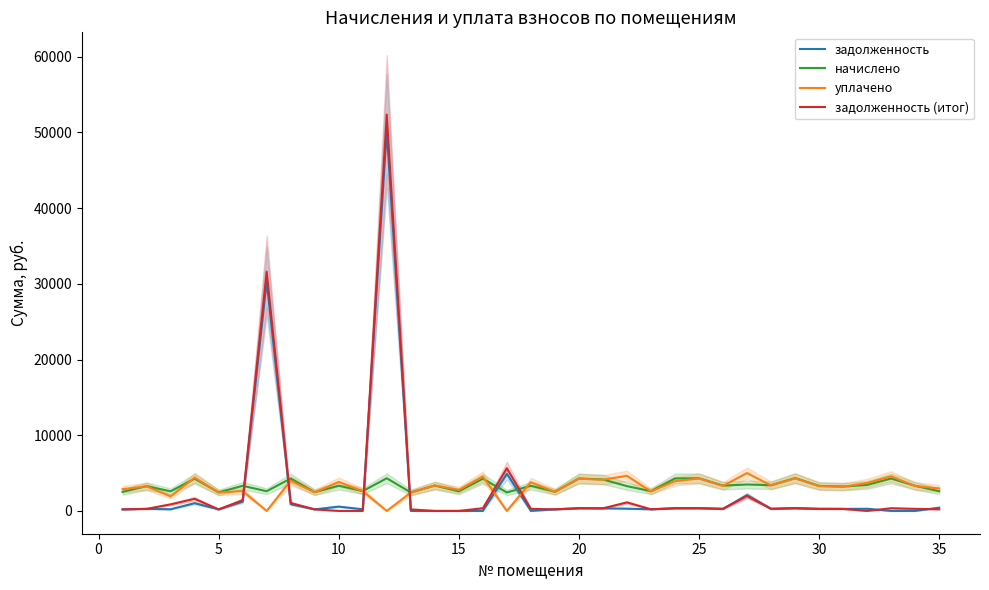

True or false: задолженность (итог) and начислено cross at least once.

True